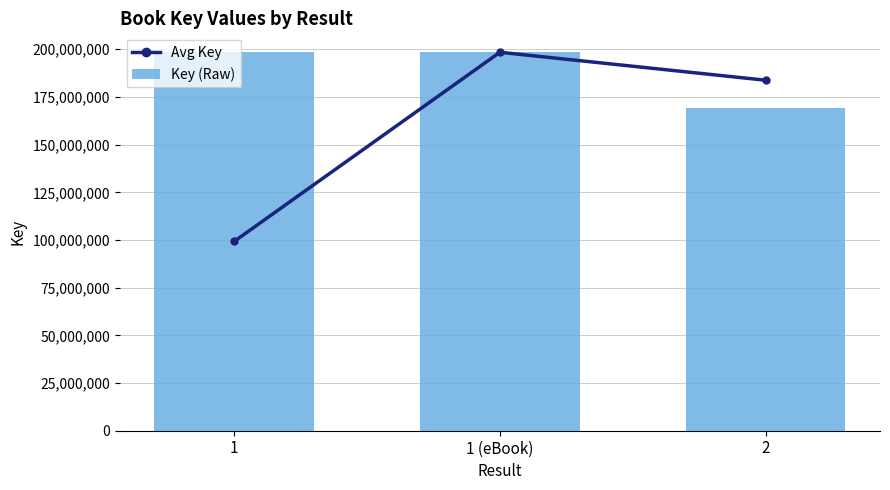

At which label is Avg Key closest to 148816503?

2